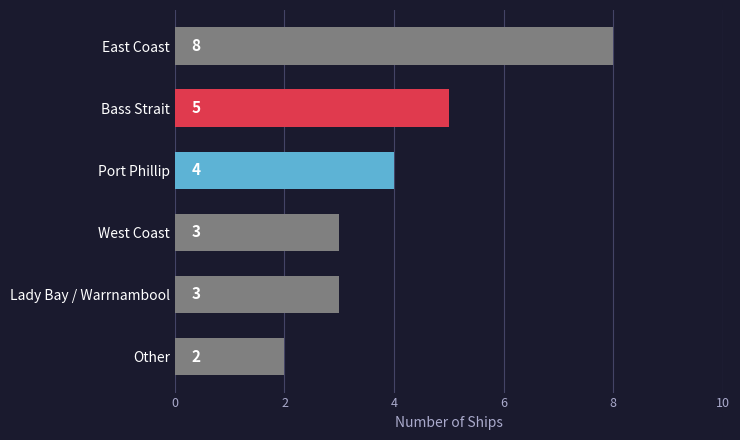

What is the change in value from East Coast to Other?

-6